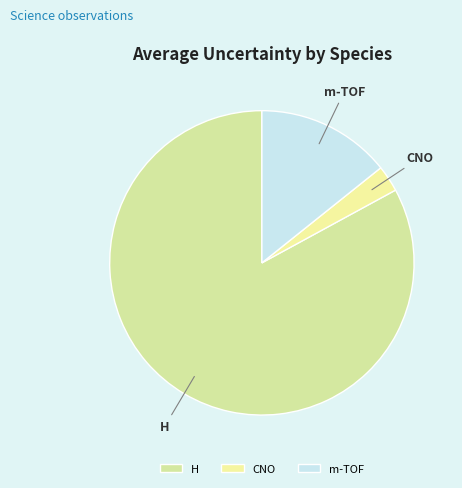

Which has a higher value, H or m-TOF?

H